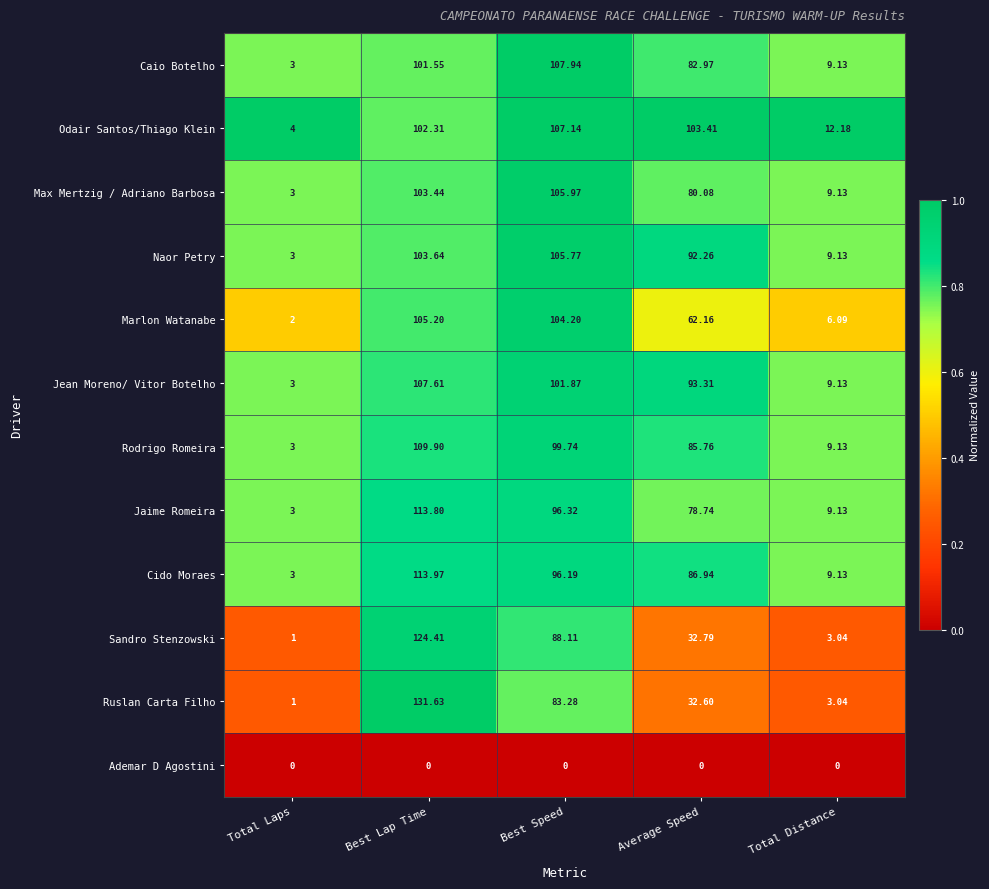

What is the total value across all series at Average Speed?

831.0